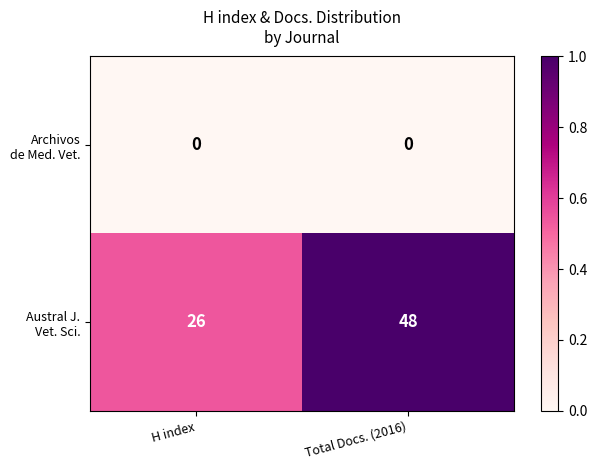

At which category is the sum across all series the highest?

Total Docs. (2016)